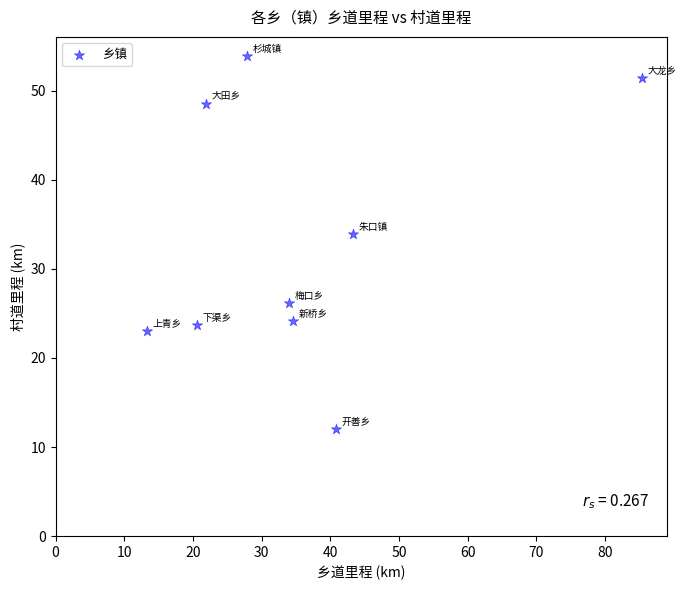

What Y value in the scatter plot is closest to 32?

33.9